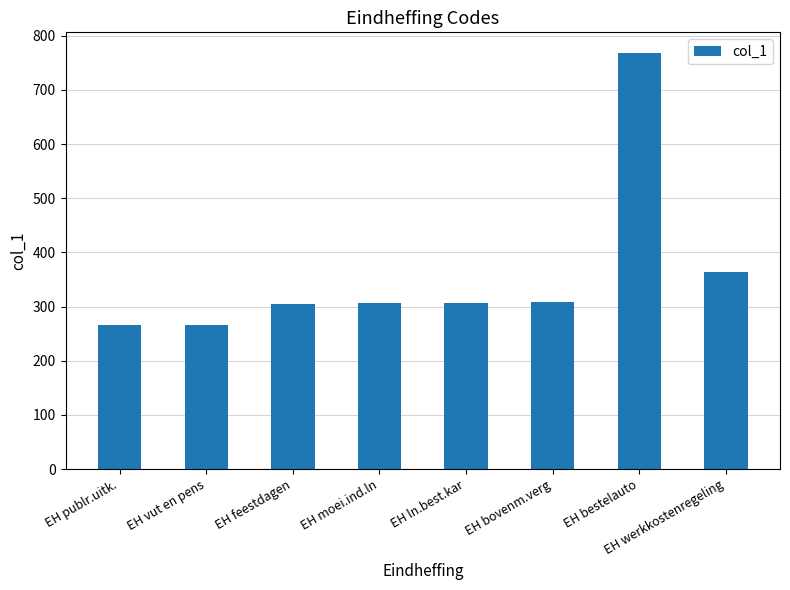

What is the smallest value displayed?

266